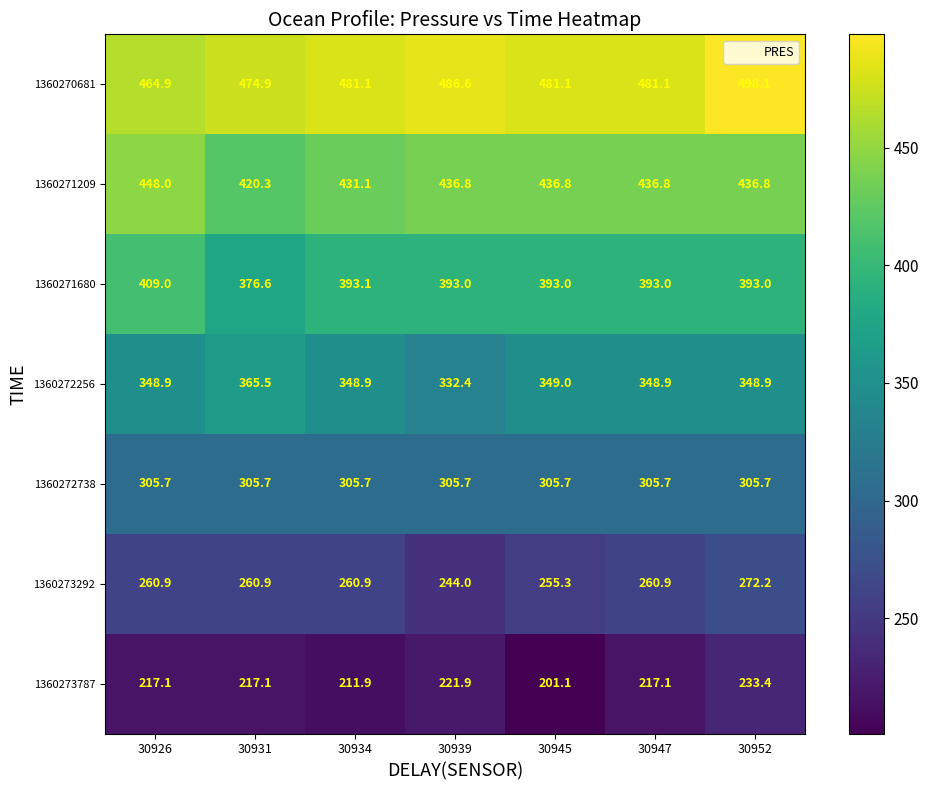

What is the average value of the 1360270681 series?

481.1